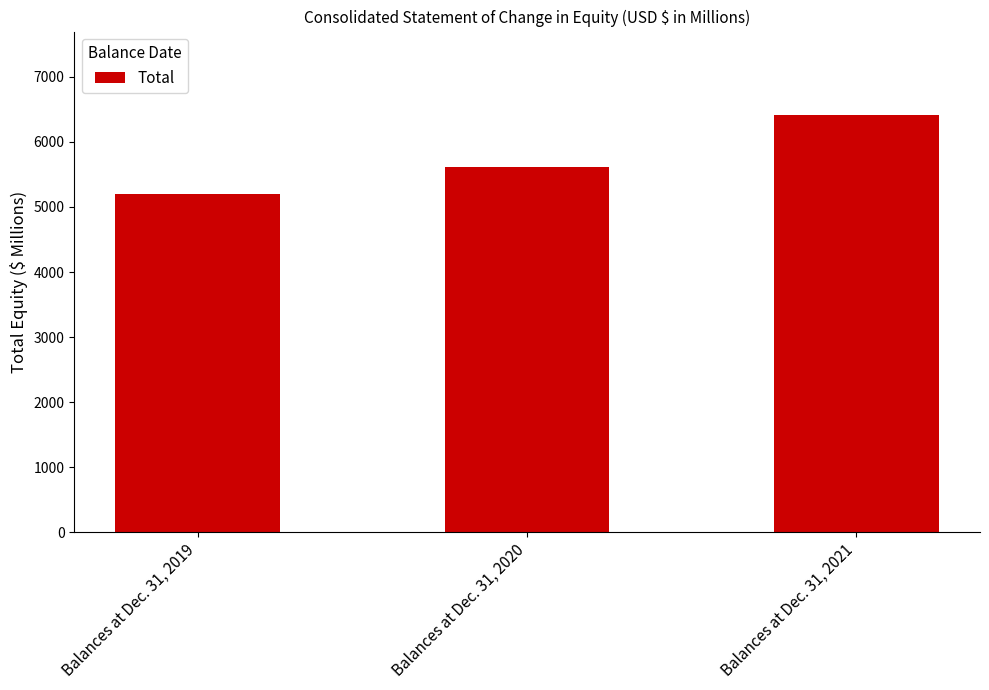

What is the sum of the values at Balances at Dec. 31, 2019 and Balances at Dec. 31, 2021?

11618.1